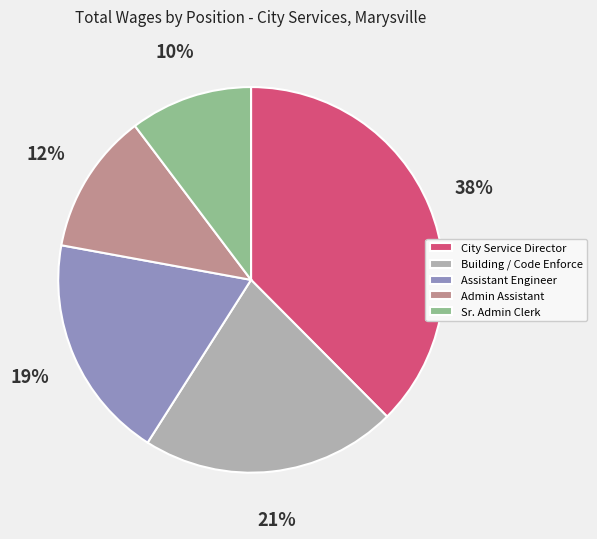

To the nearest percent, what portion does Assistant Engineer represent?

19%